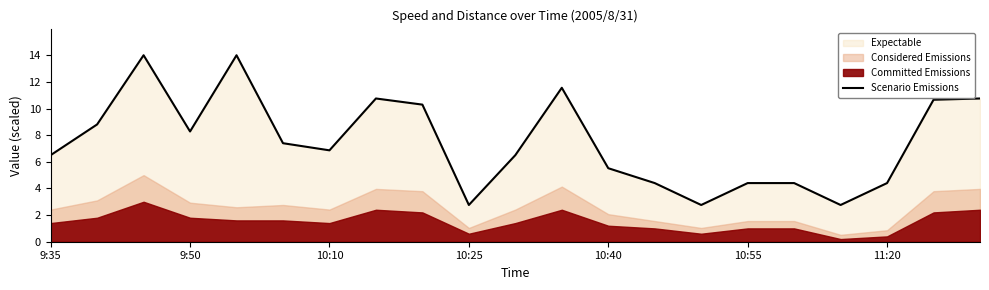

What is the average value?

7.5